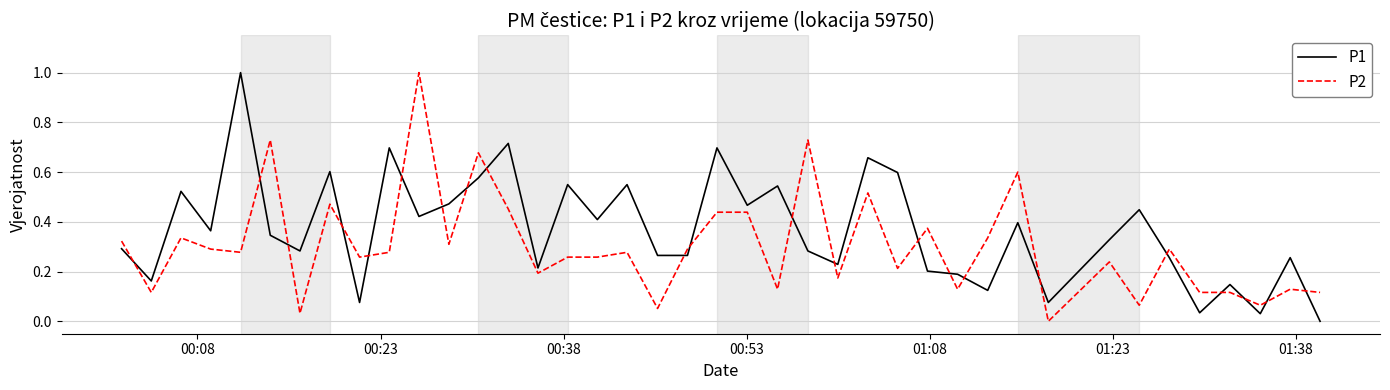

True or false: P2 and P1 cross at least once.

True